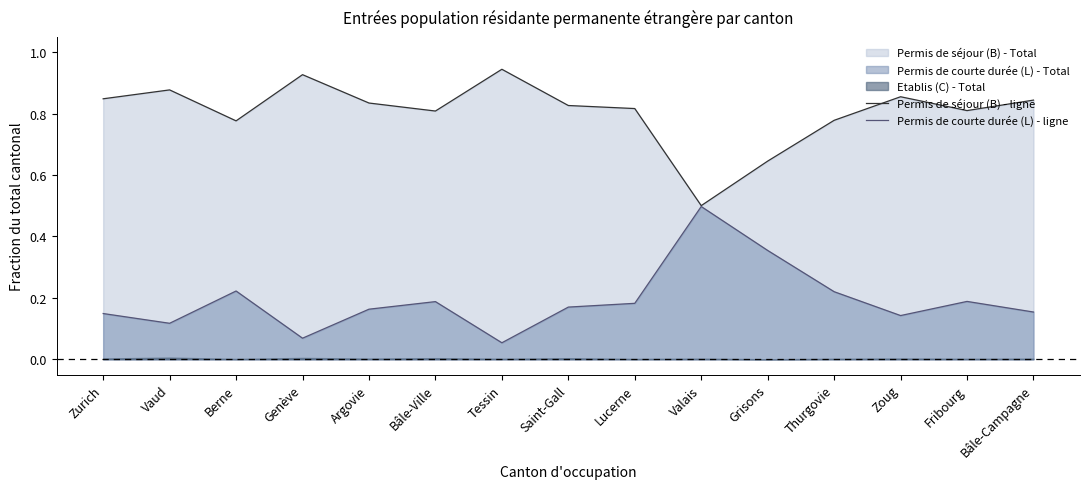

The Permis de courte durée (L) - ligne series shows 0.2 at Lucerne. True or false?

True